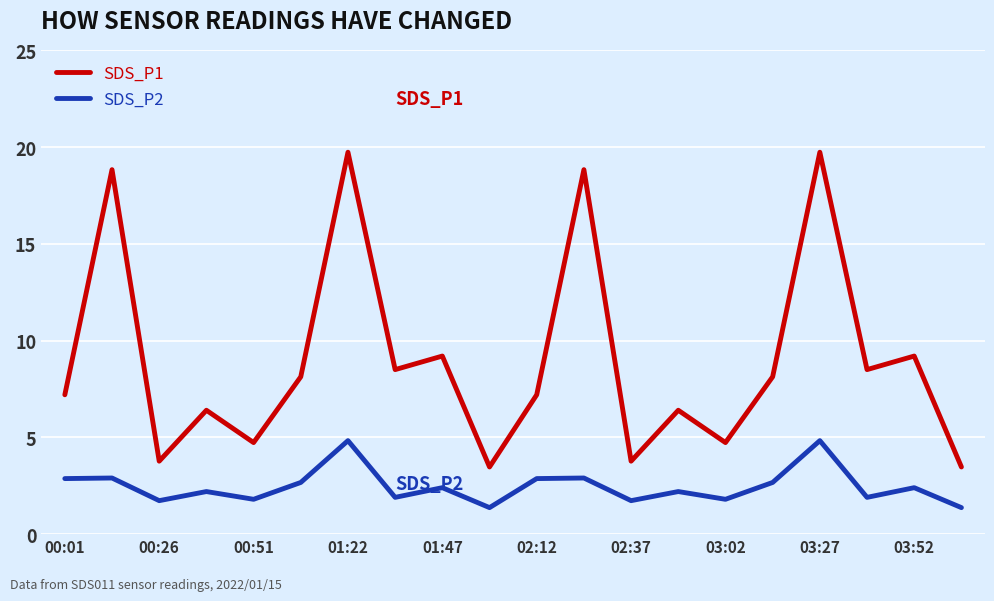

List the series in order of their overall mean, lowest first.

SDS_P2, SDS_P1